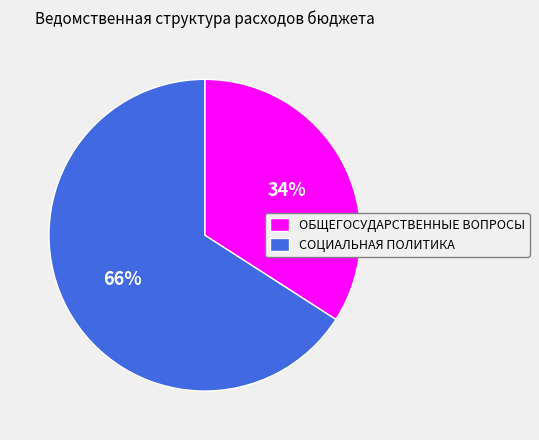

Between ОБЩЕГОСУДАРСТВЕННЫЕ ВОПРОСЫ and СОЦИАЛЬНАЯ ПОЛИТИКА, which is larger?

СОЦИАЛЬНАЯ ПОЛИТИКА